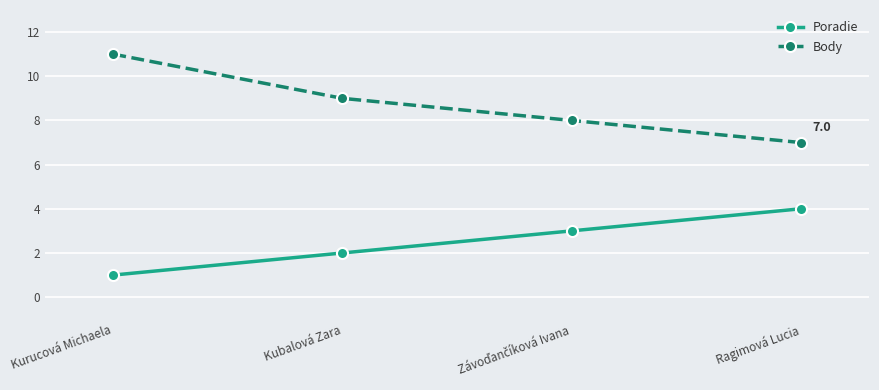

At which category is the sum across all series the highest?

Kurucová Michaela